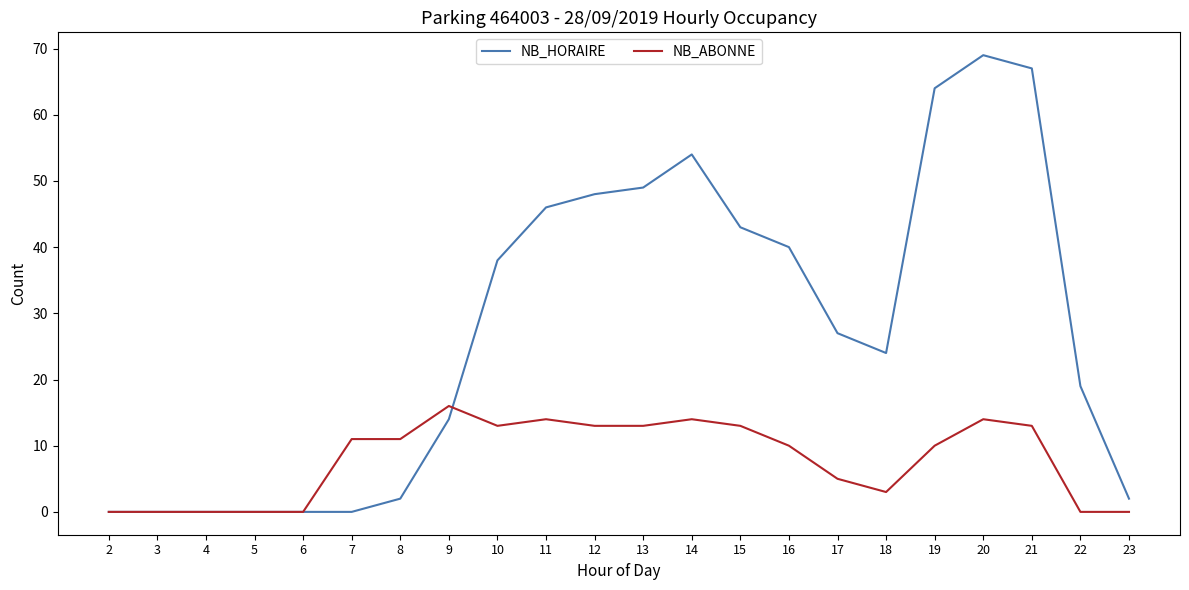

After their last crossing, which series has the higher values: NB_ABONNE or NB_HORAIRE?

NB_HORAIRE